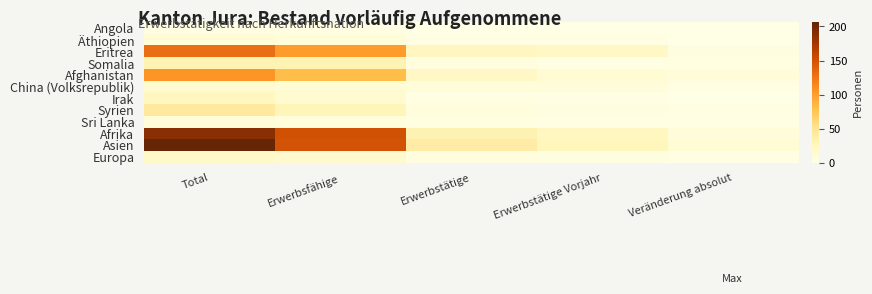

Rank the series at Total from highest to lowest value.

Asien, Afrika, Eritrea, Afghanistan, Syrien, Somalia, Irak, Europa, China (Volksrepublik), Äthiopien, Sri Lanka, Angola